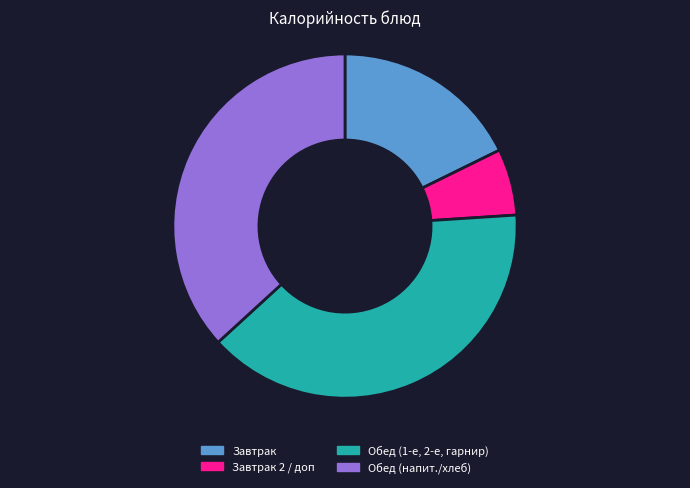

Between Завтрак and Обед (1-е, 2-е, гарнир), which is larger?

Обед (1-е, 2-е, гарнир)